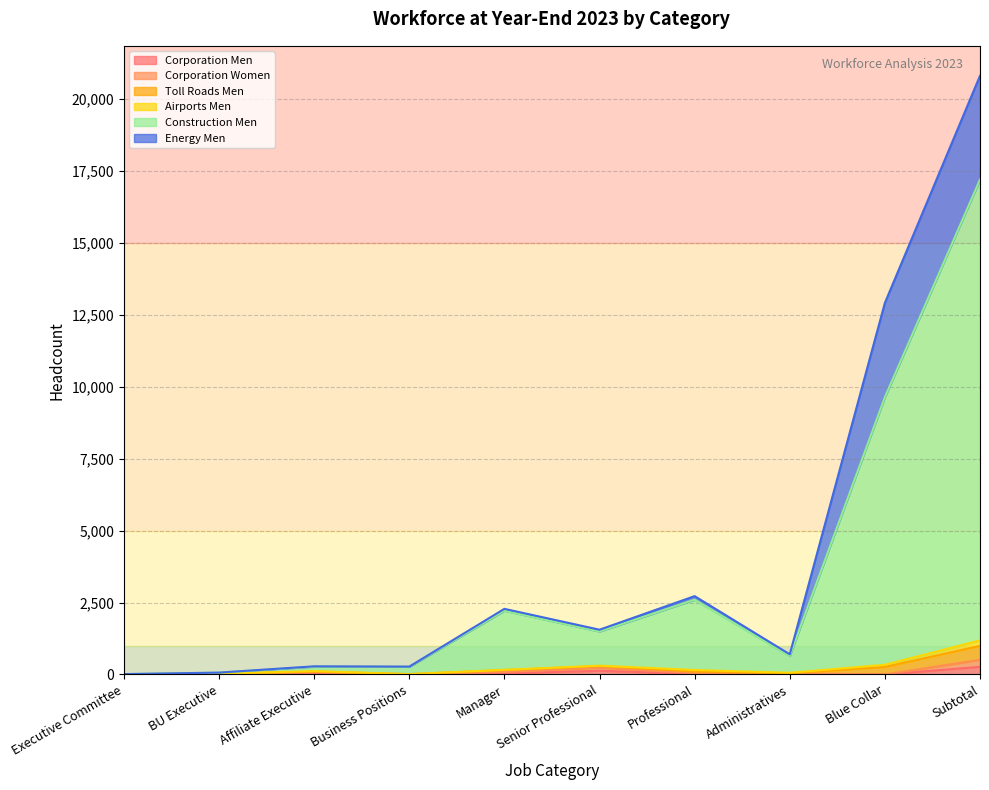

What is the sum of the Corporation Men values at Blue Collar and Executive Committee?

8